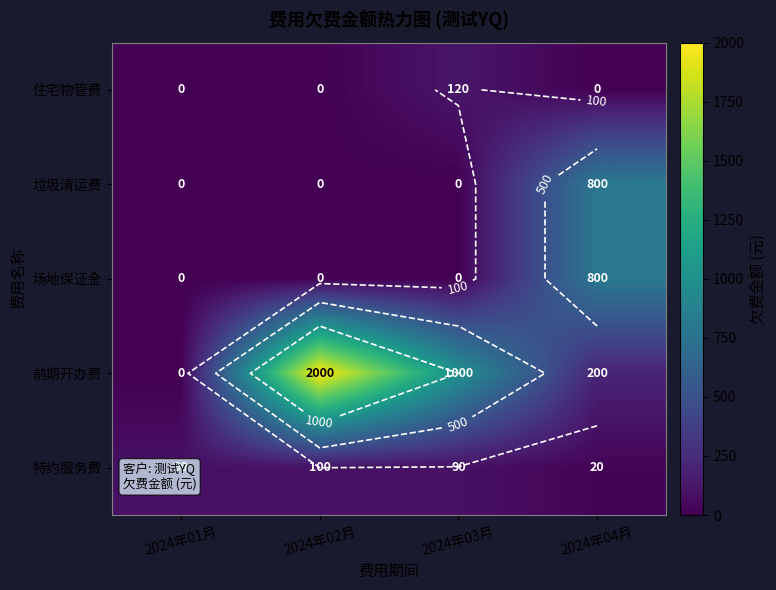

Is the value of 垃圾清运费 at 2024年03月 greater than the value of 特约服务费 at 2024年04月?

No